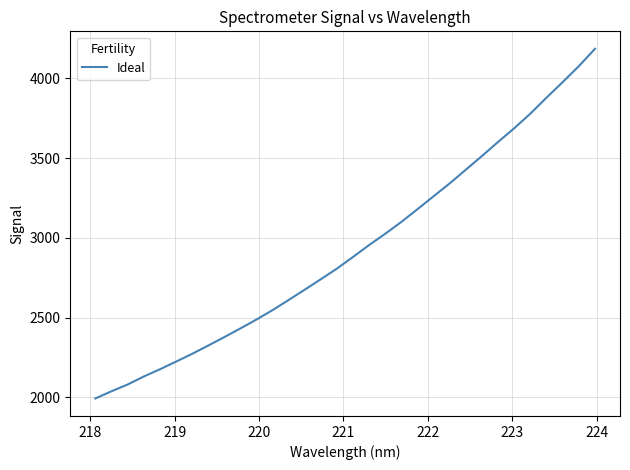

What is the difference between the maximum and minimum values?

2193.0